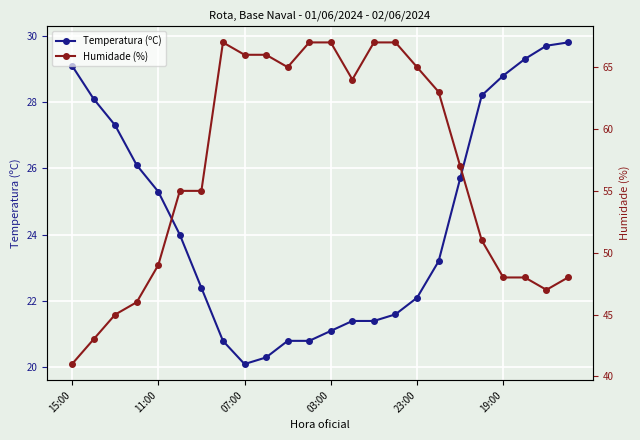

What is the label of the 24th point from the left?

23